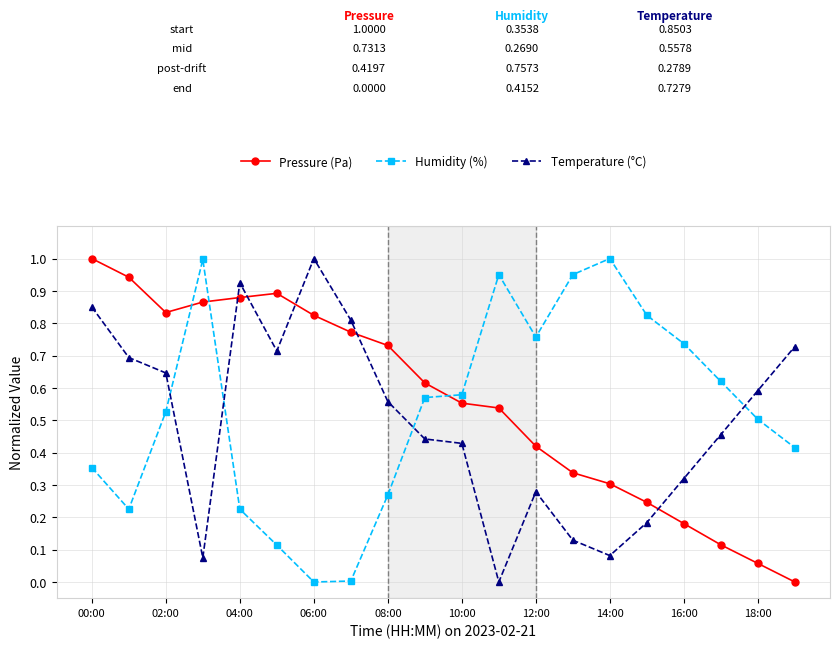

True or false: Humidity (%) and Pressure (Pa) intersect in this chart.

True